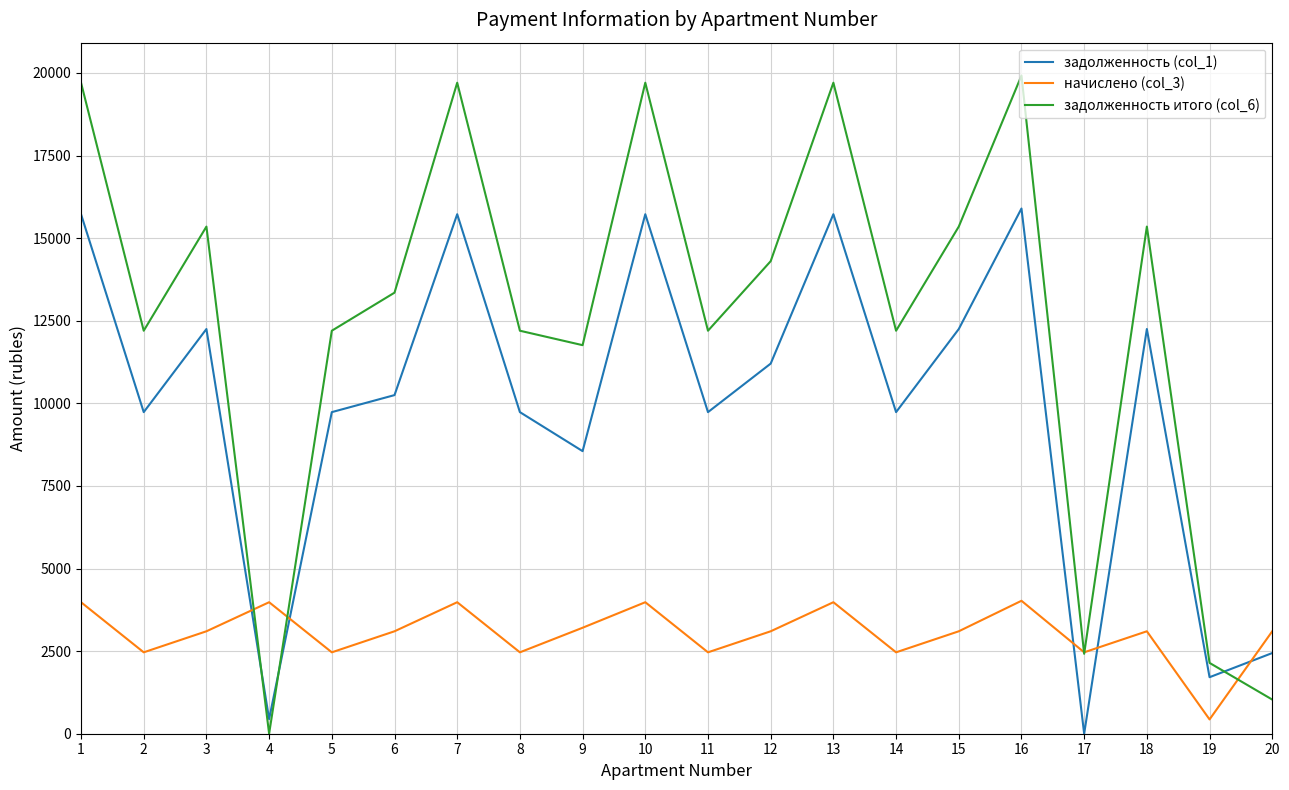

Where do начислено (col_3) and задолженность (col_1) first cross each other?

3 and 4